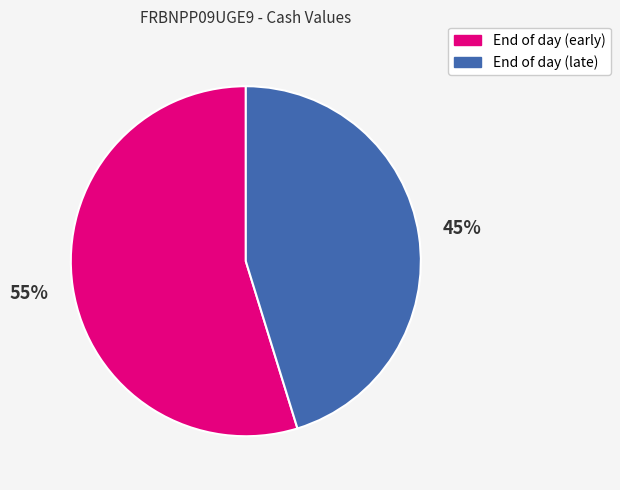

Count the number of slices in the pie.

2